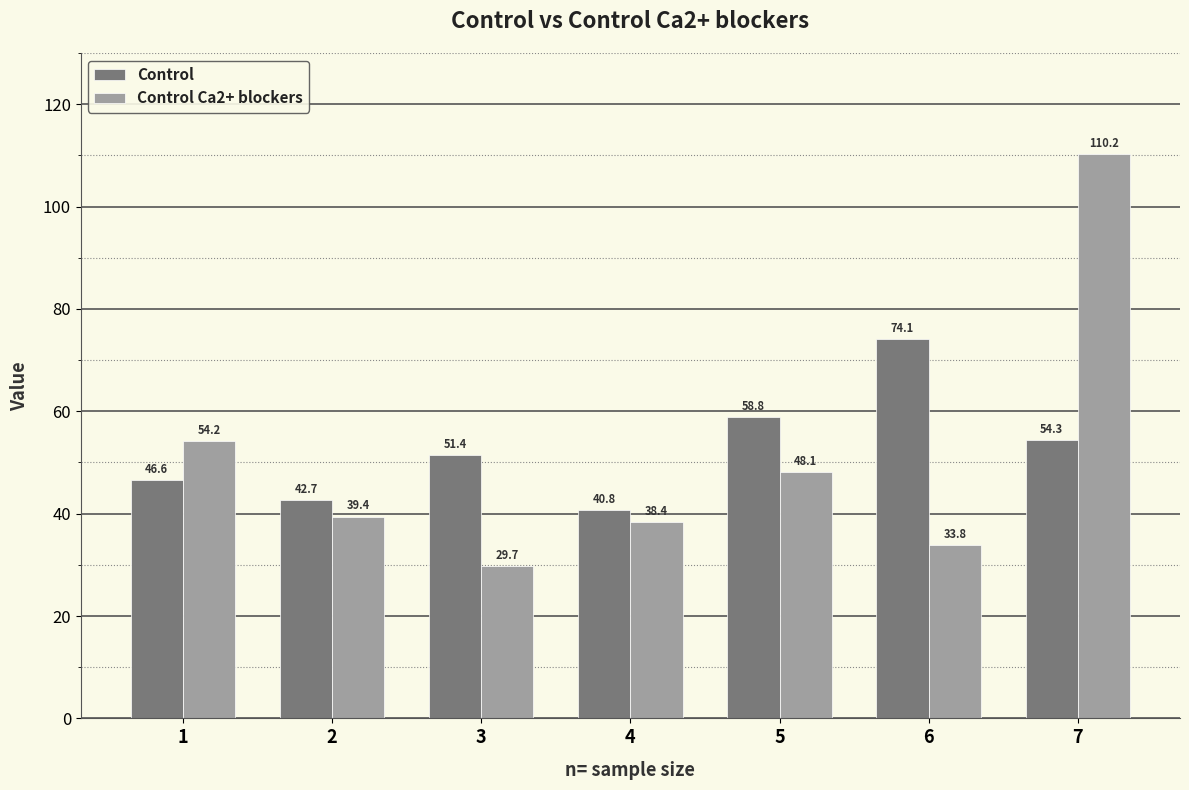

The Control Ca2+ blockers series shows 29.7 at 3. True or false?

True